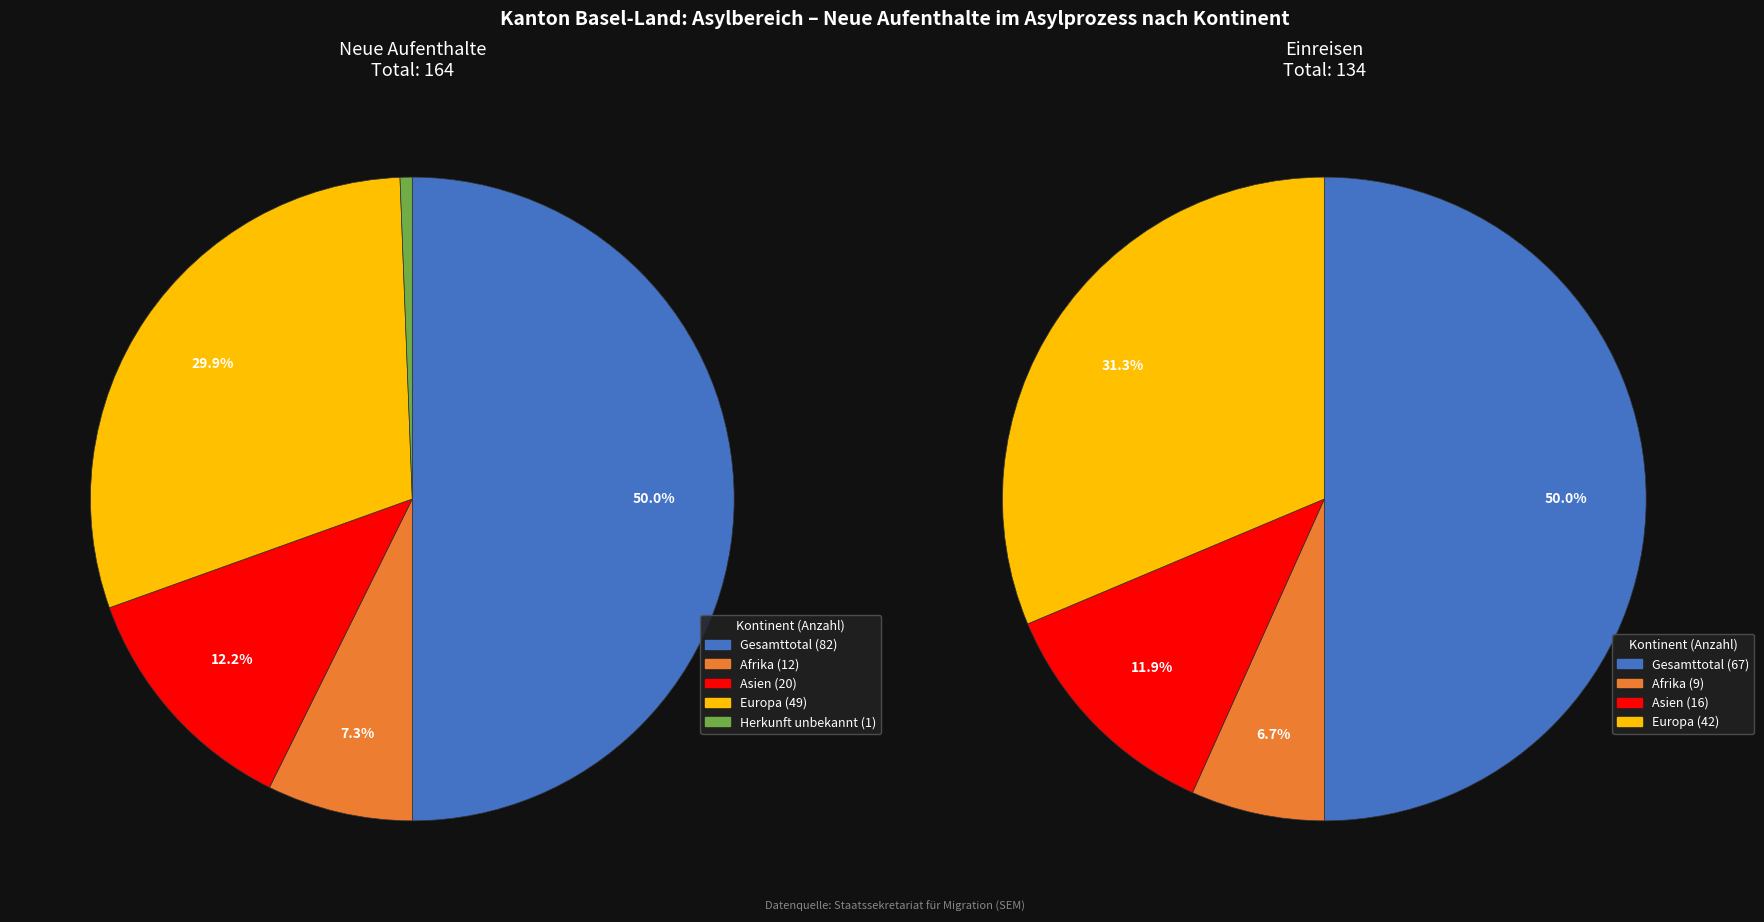

The Asien slice represents 12% of the pie. True or false?

True